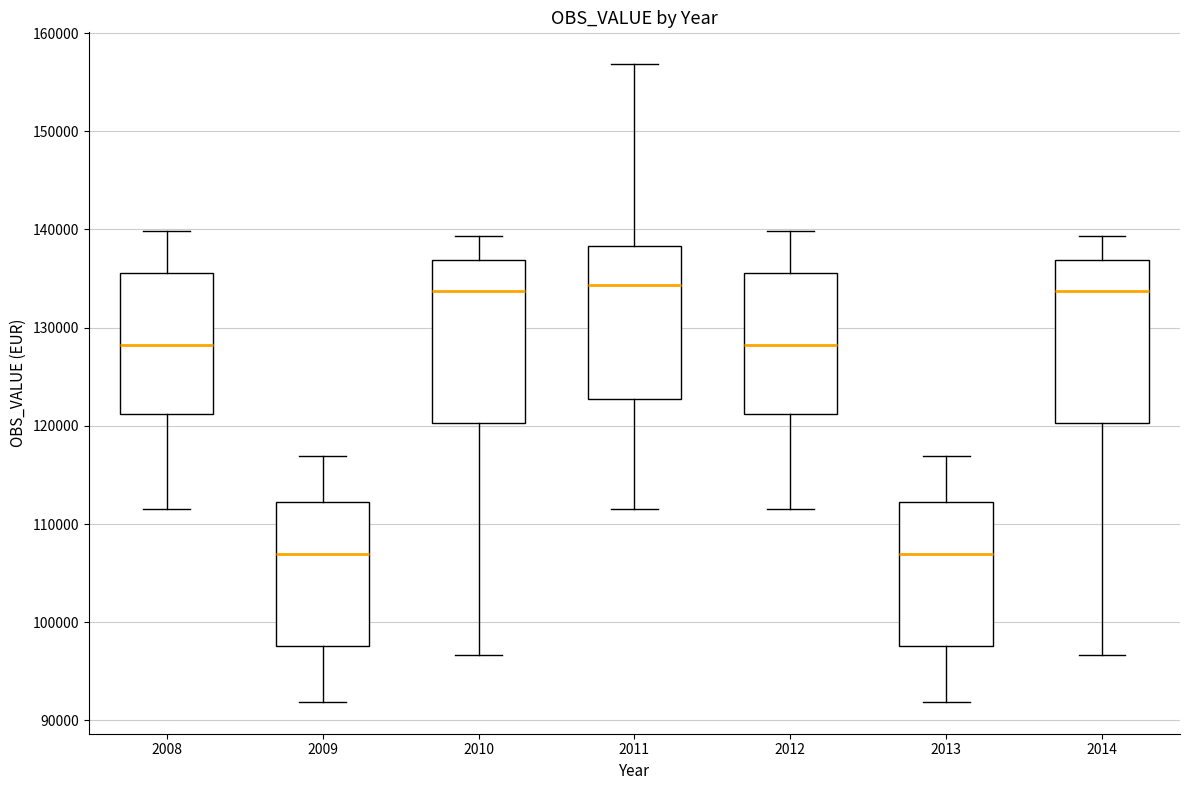

Where does the upper whisker of the box at x = 2012 end on the y-axis? The values are not printed on the chart, so give them approximately, as read against the axis.

140000